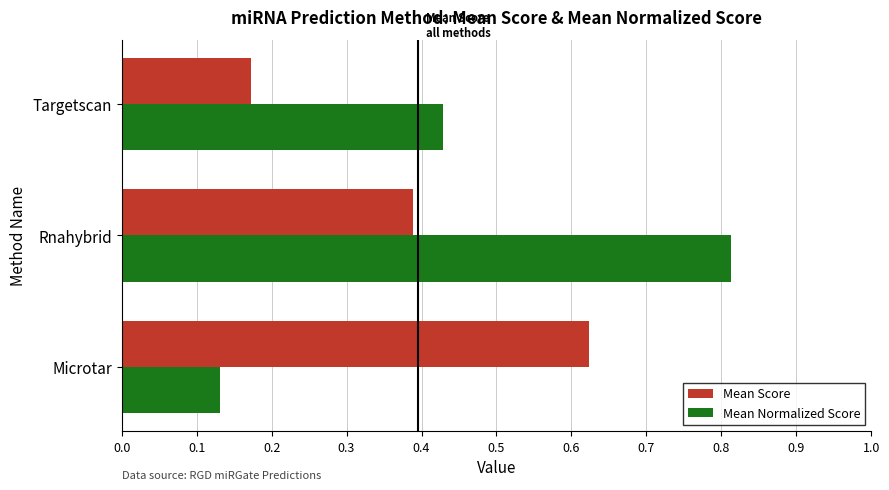

The value of Mean Normalized Score at Microtar is 0.2. True or false?

False